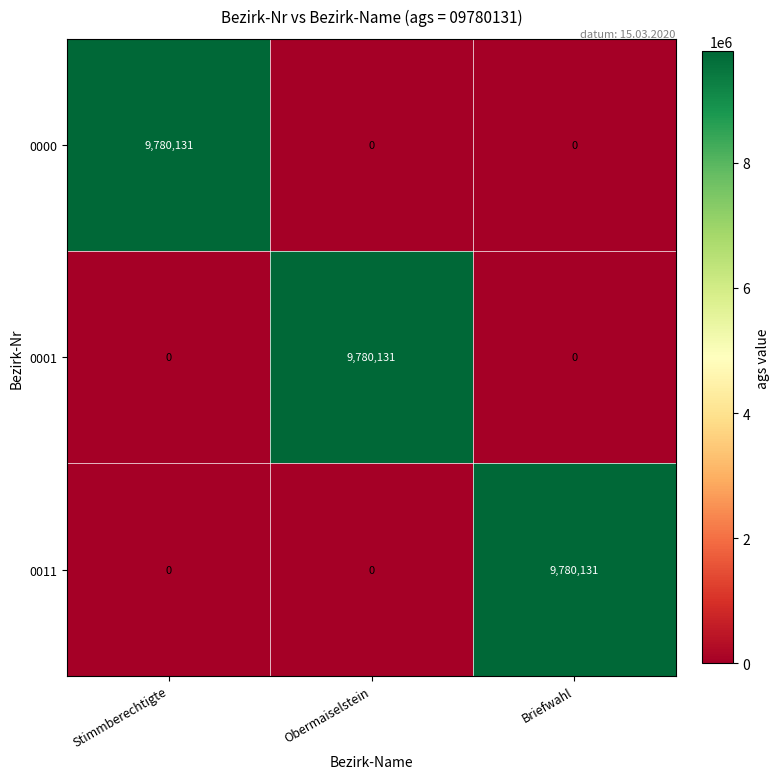

What is the difference between the highest and lowest values at Obermaiselstein?

9780131